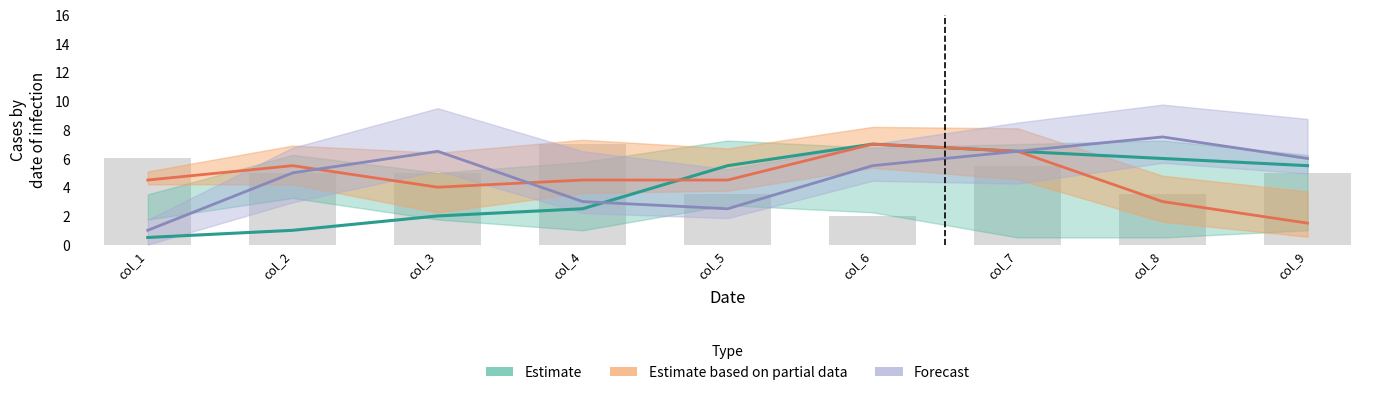

Which has a higher value, 2 or 6?

6